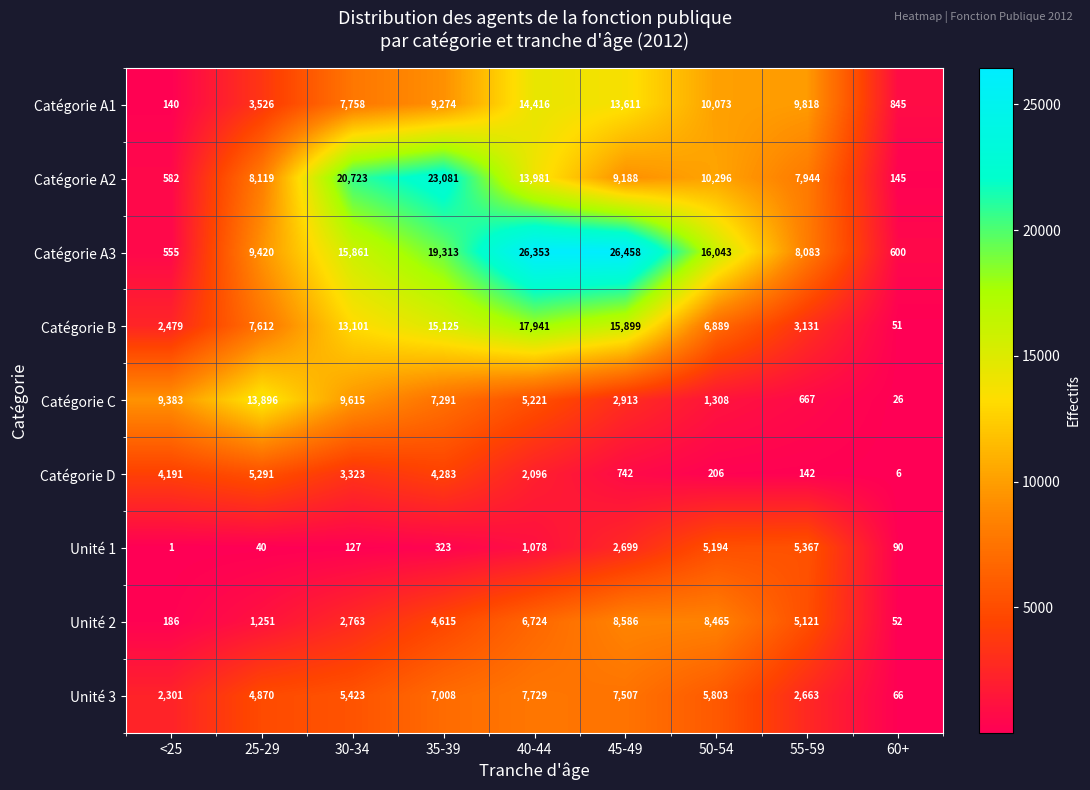

Where is Unité 2 nearest to the value 4319?

35-39